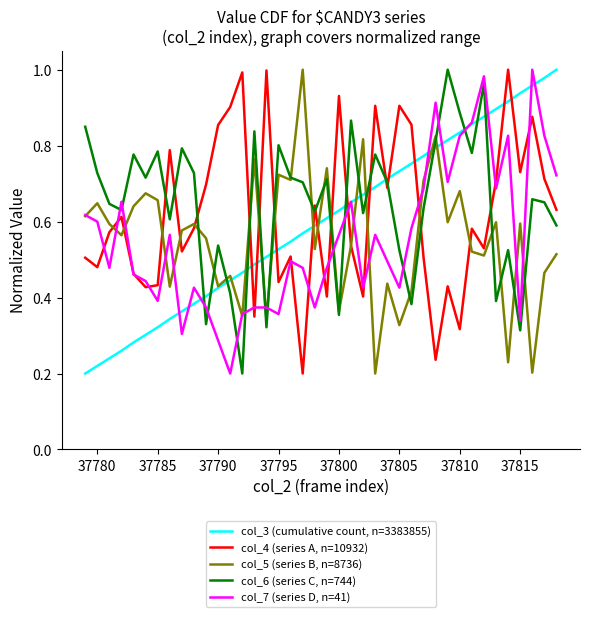

True or false: col_3 (cumulative count, n=3383855) has more than 0 points higher than both neighbors.

False